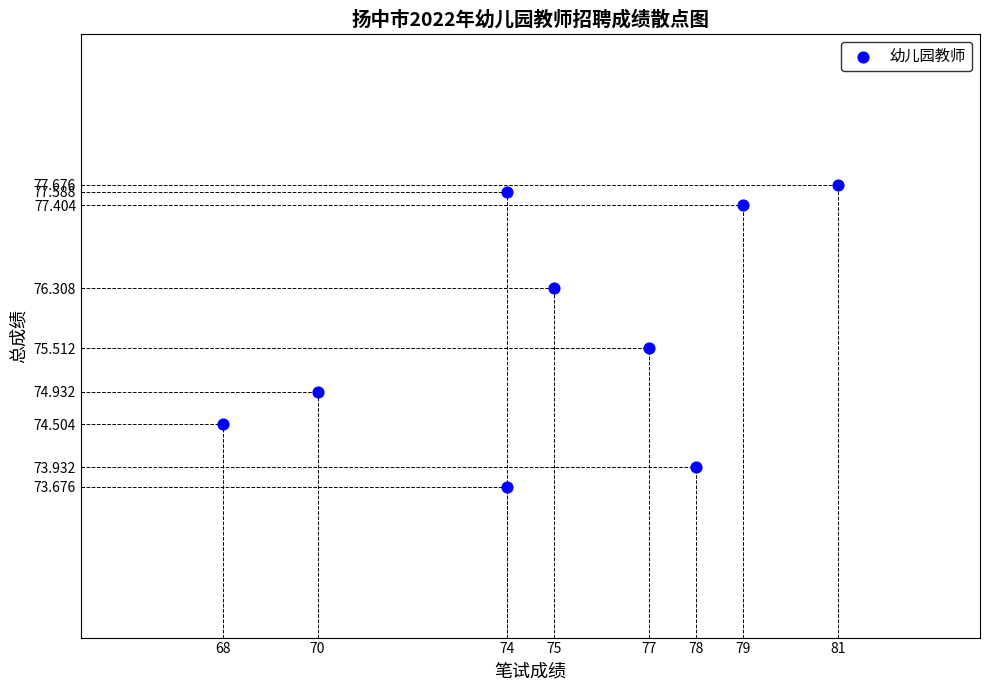

What is the range of Y values (max minus min)?

4.0